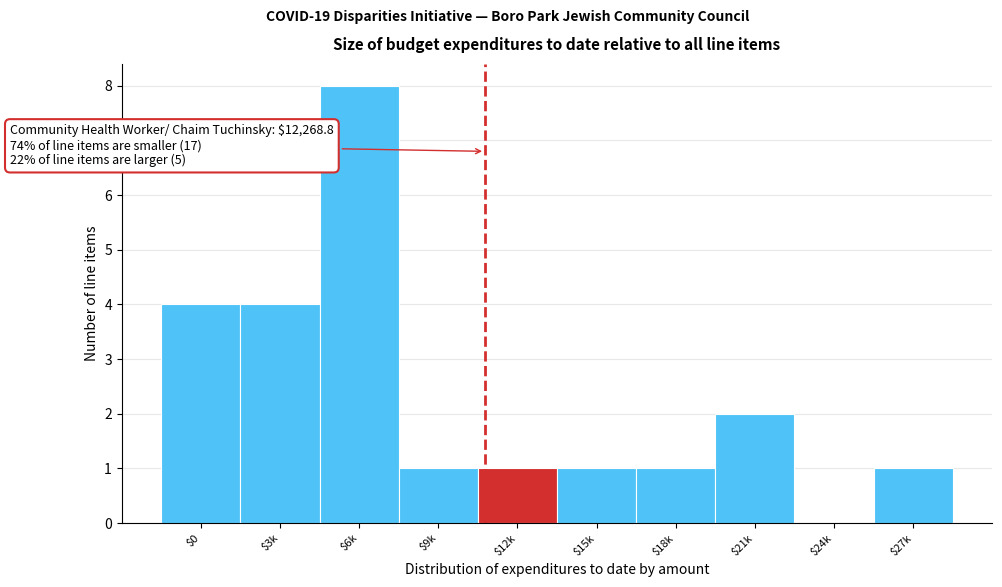

True or false: the data shows 2 at $21k.

True